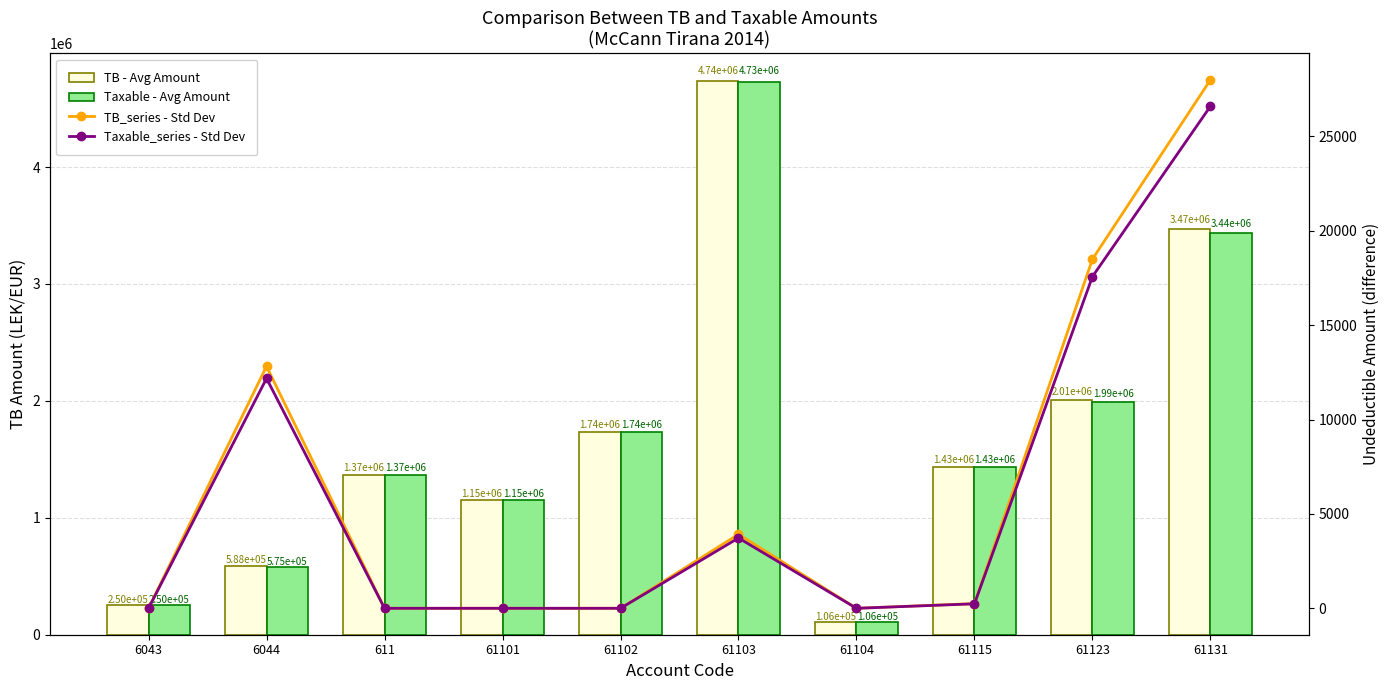

What are all the series names shown in the legend?

TB - Avg Amount, Taxable - Avg Amount, TB_series - Std Dev, Taxable_series - Std Dev